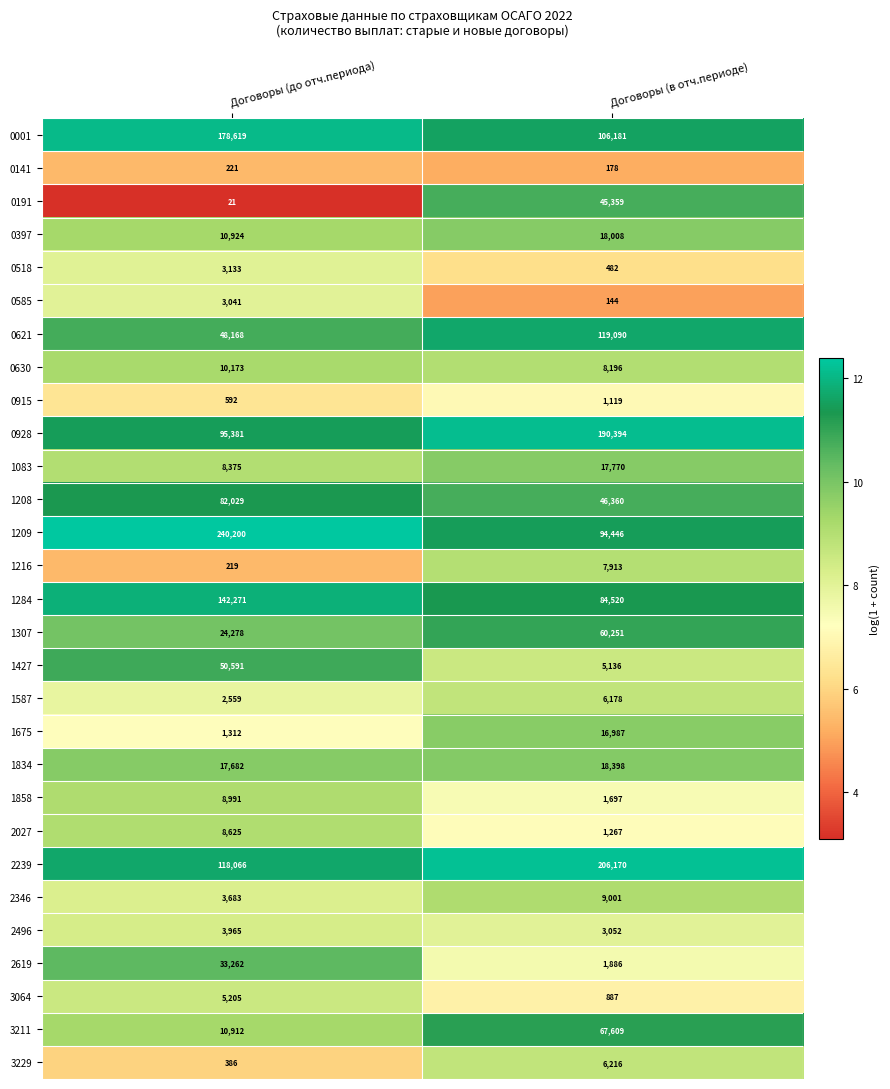

The value of 3064 at Договоры (до отч.периода) is 1089. True or false?

False